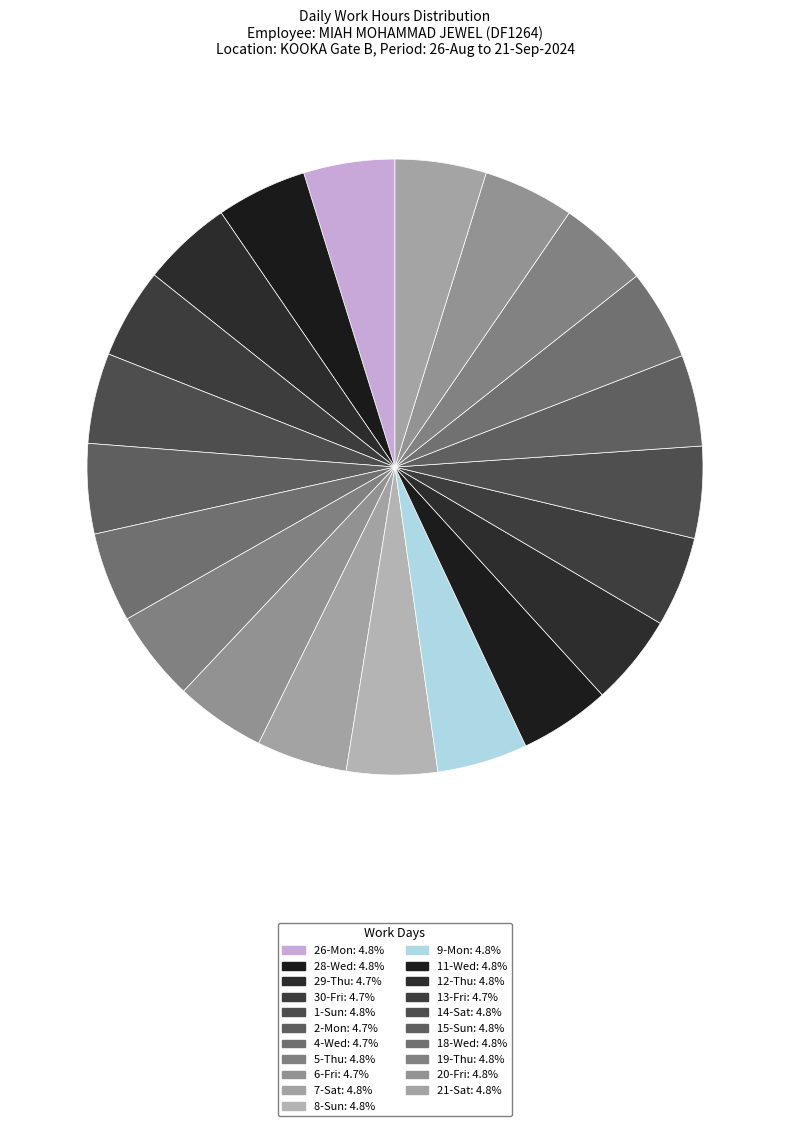

How many segments does this pie chart have?

21